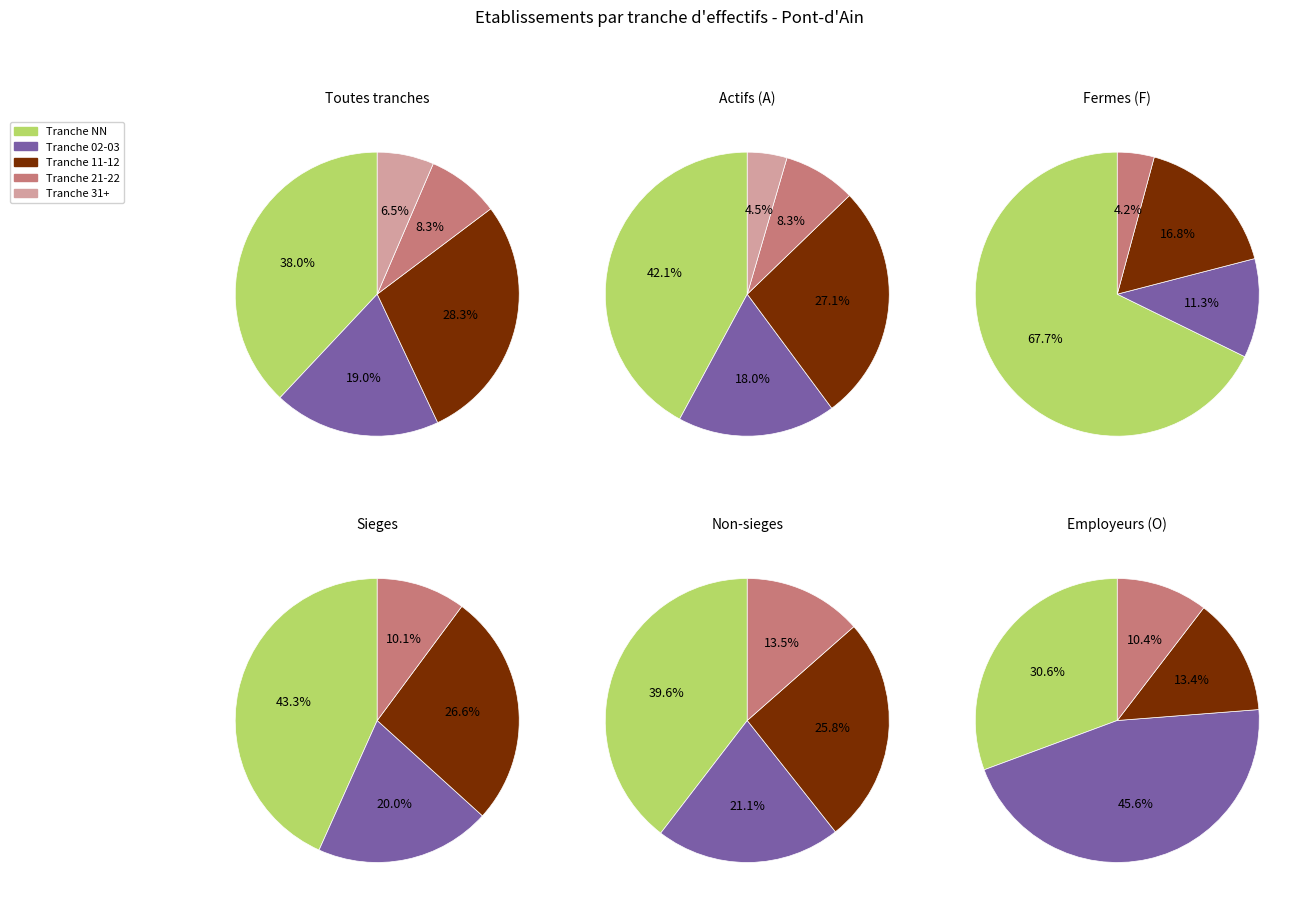

Is it true that 41 is 1% of the pie?

True